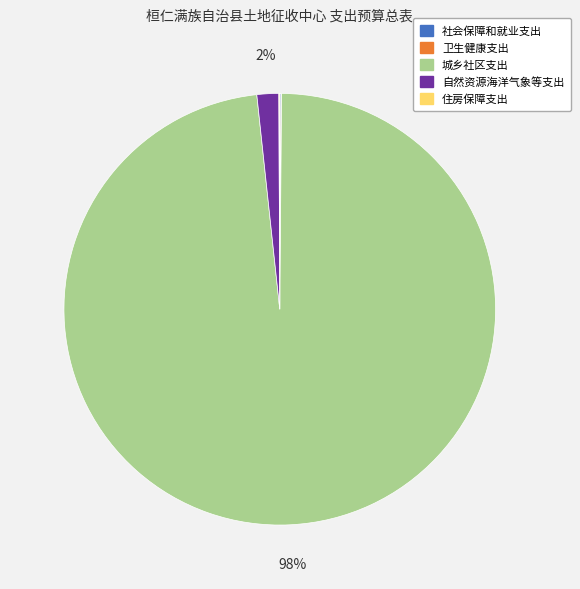

Do 自然资源海洋气象等支出 and 城乡社区支出 together represent more than half of the pie?

Yes